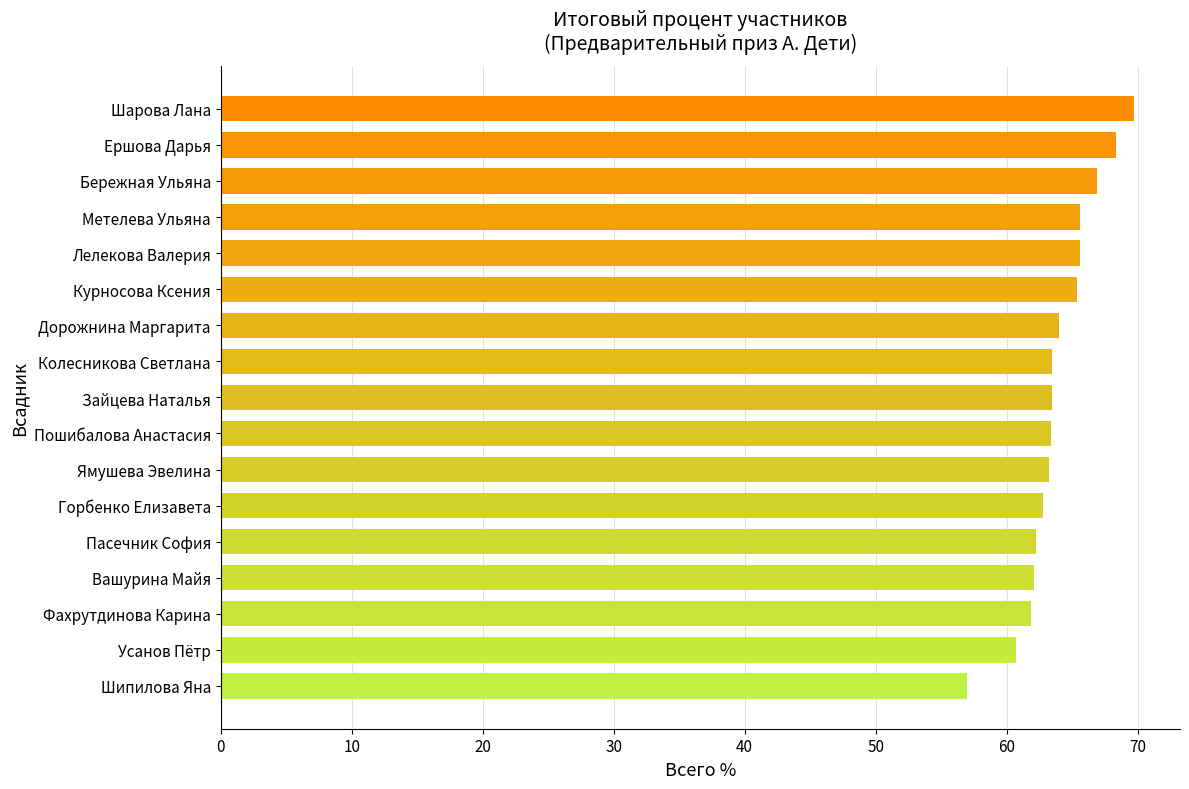

What is the label of the 6th bar from the top?

Курносова Ксения